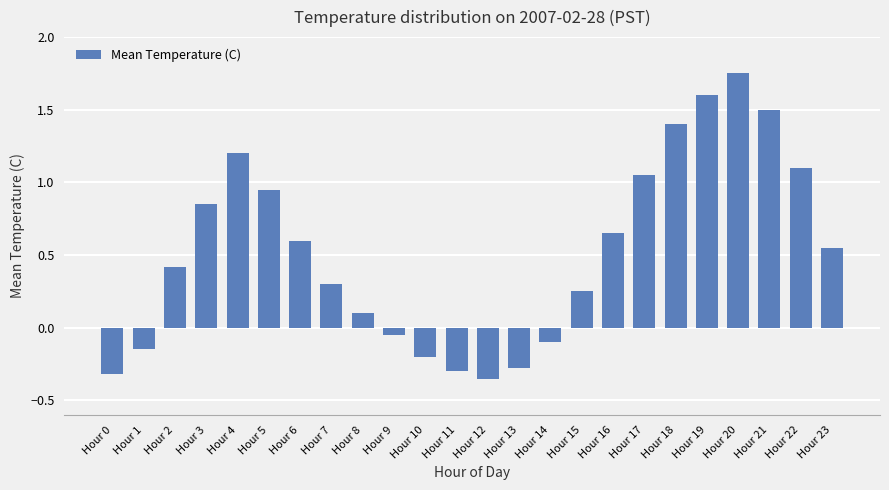

At which category does the chart reach its peak across all series?

Hour 20